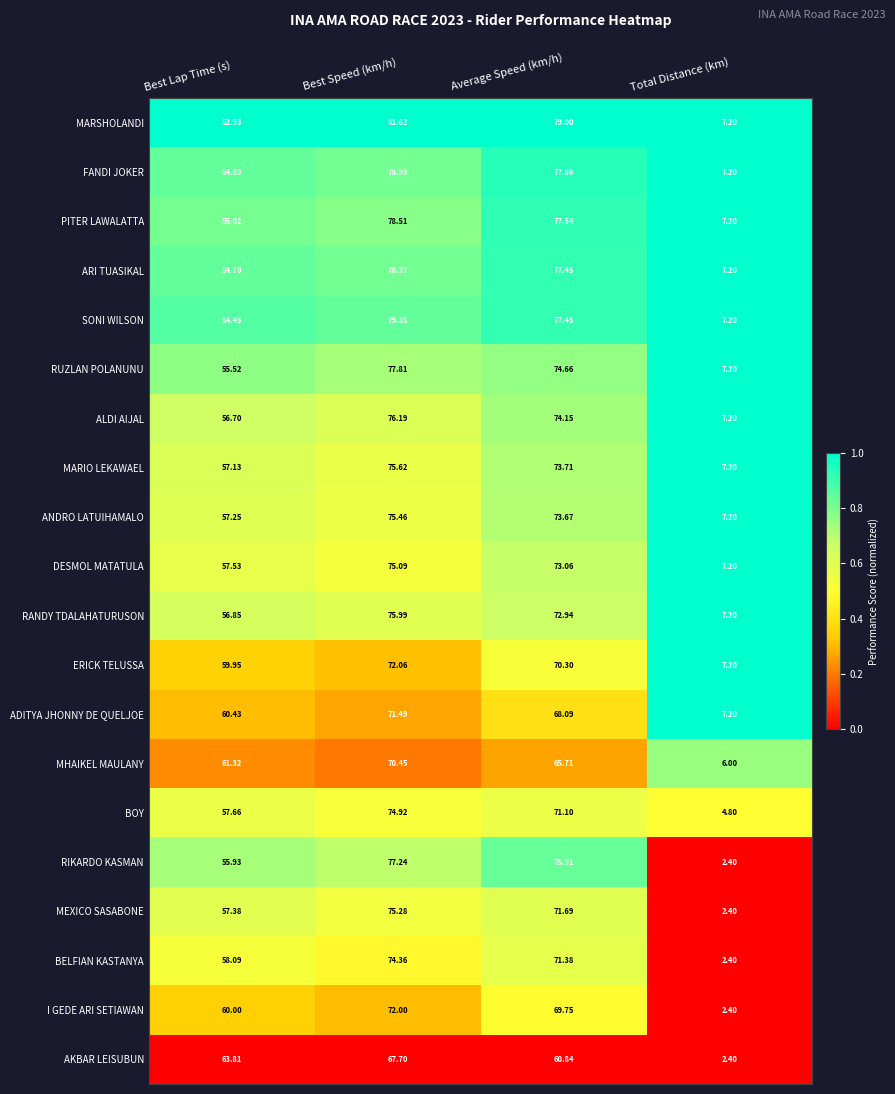

At which category does the chart reach its peak across all series?

Best Speed (km/h)